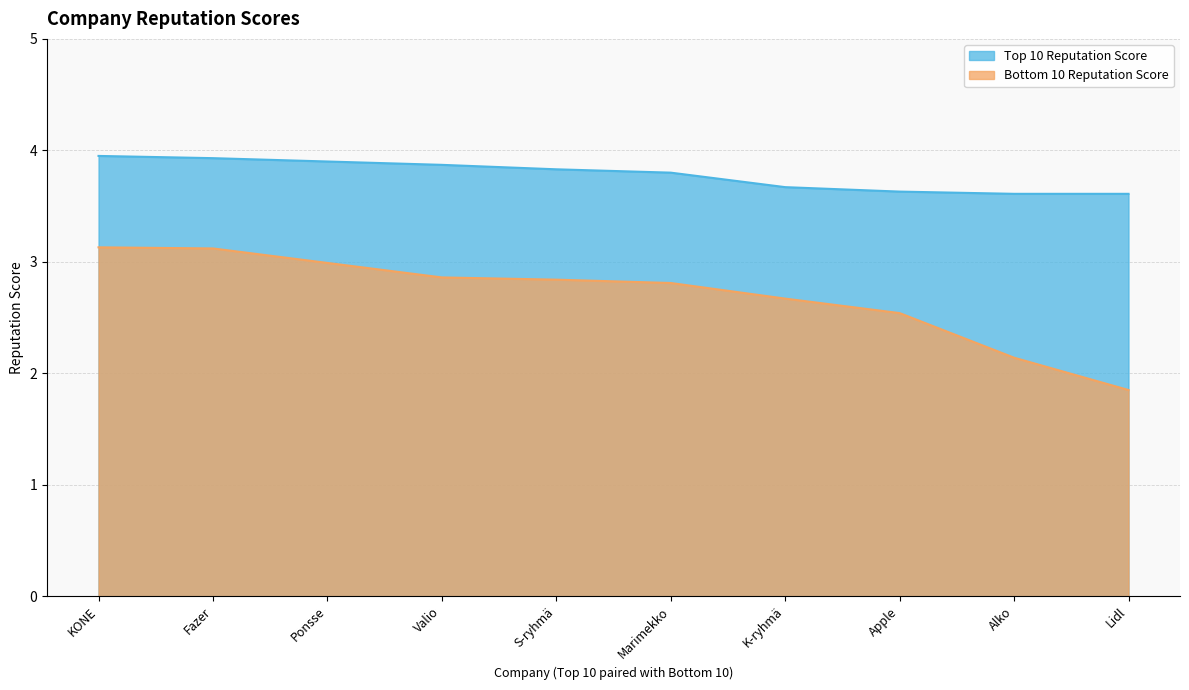

What is the label of the 6th point from the left?

Marimekko